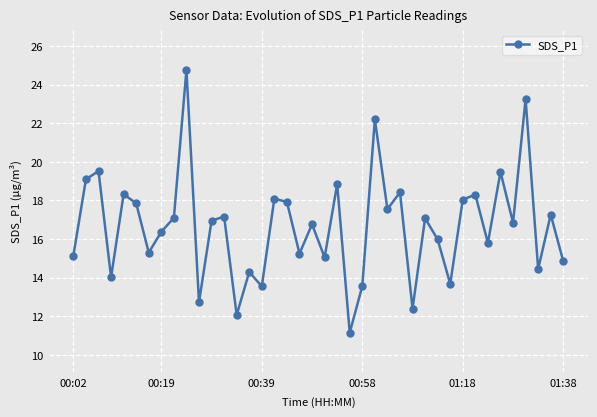

What is the greatest value displayed?

24.8